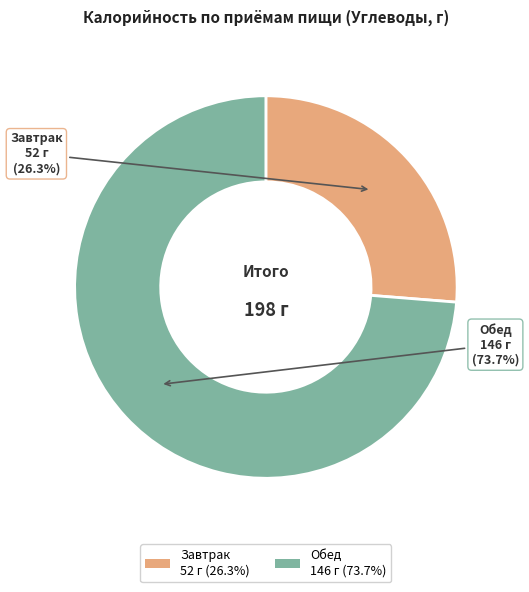

To the nearest percent, what is the difference between the Обед and Завтрак slice percentages?

47%